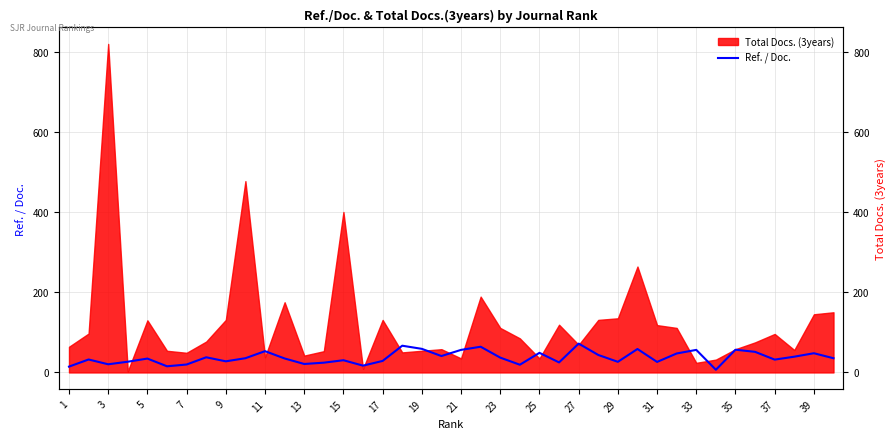

What is the difference between the values at 29 and 15?

4.0